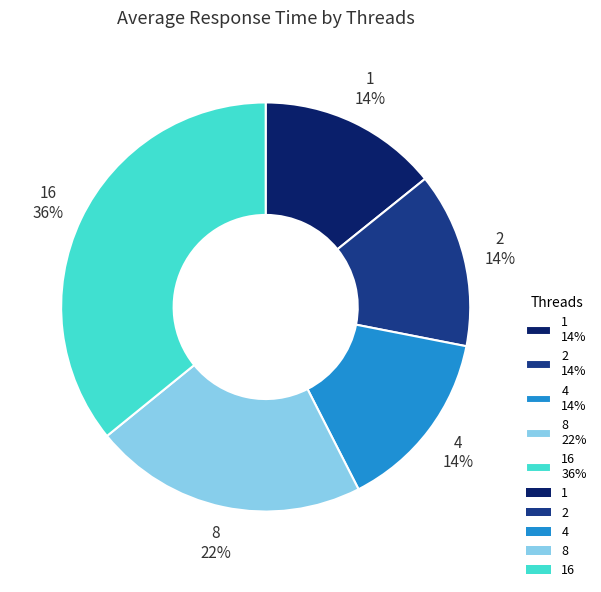

Count the number of slices in the pie.

5